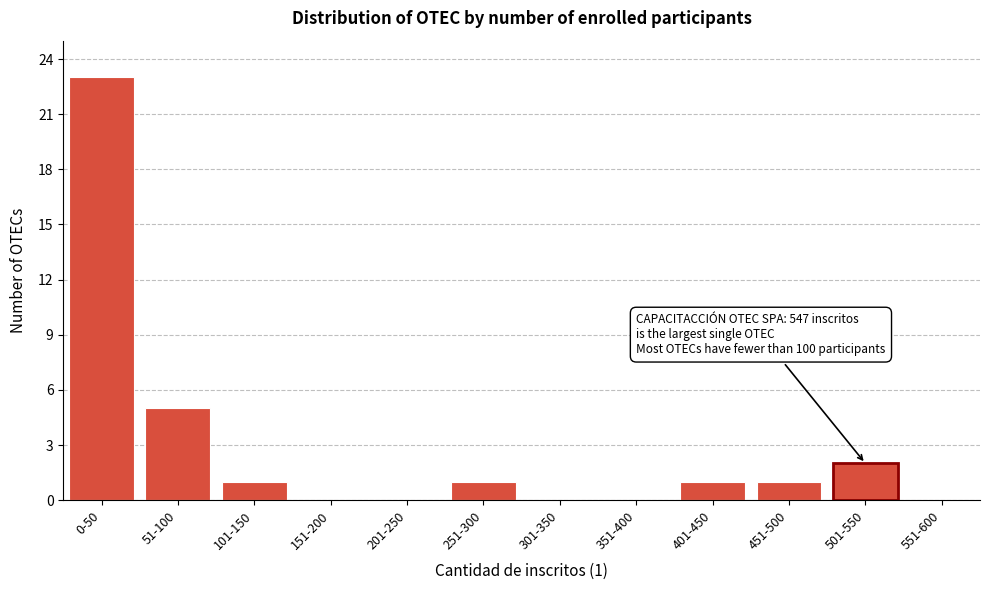

Reading left to right, extract all data points from this chart.

0-50=23	51-100=5	101-150=1	151-200=0	201-250=0	251-300=1	301-350=0	351-400=0	401-450=1	451-500=1	501-550=2	551-600=0